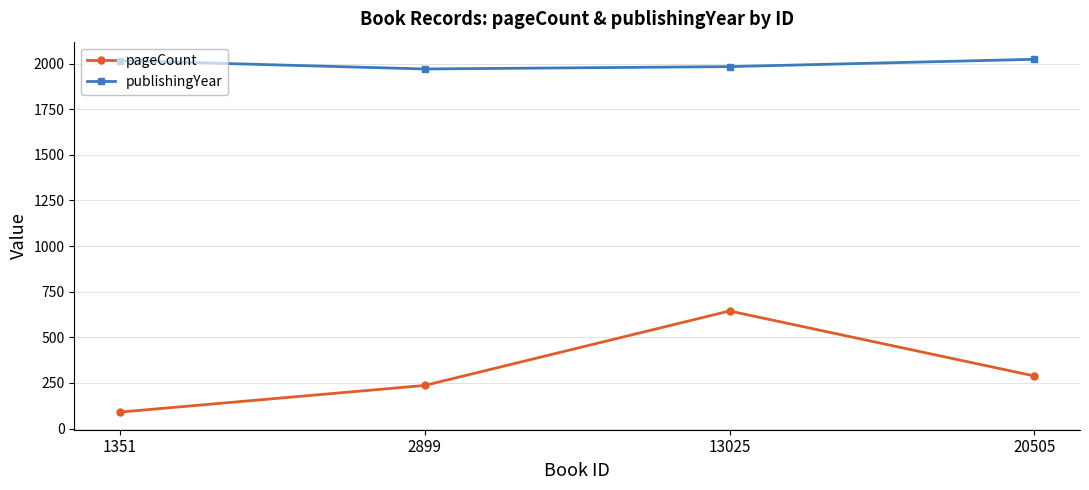

How many interior local valleys does the publishingYear series have?

1